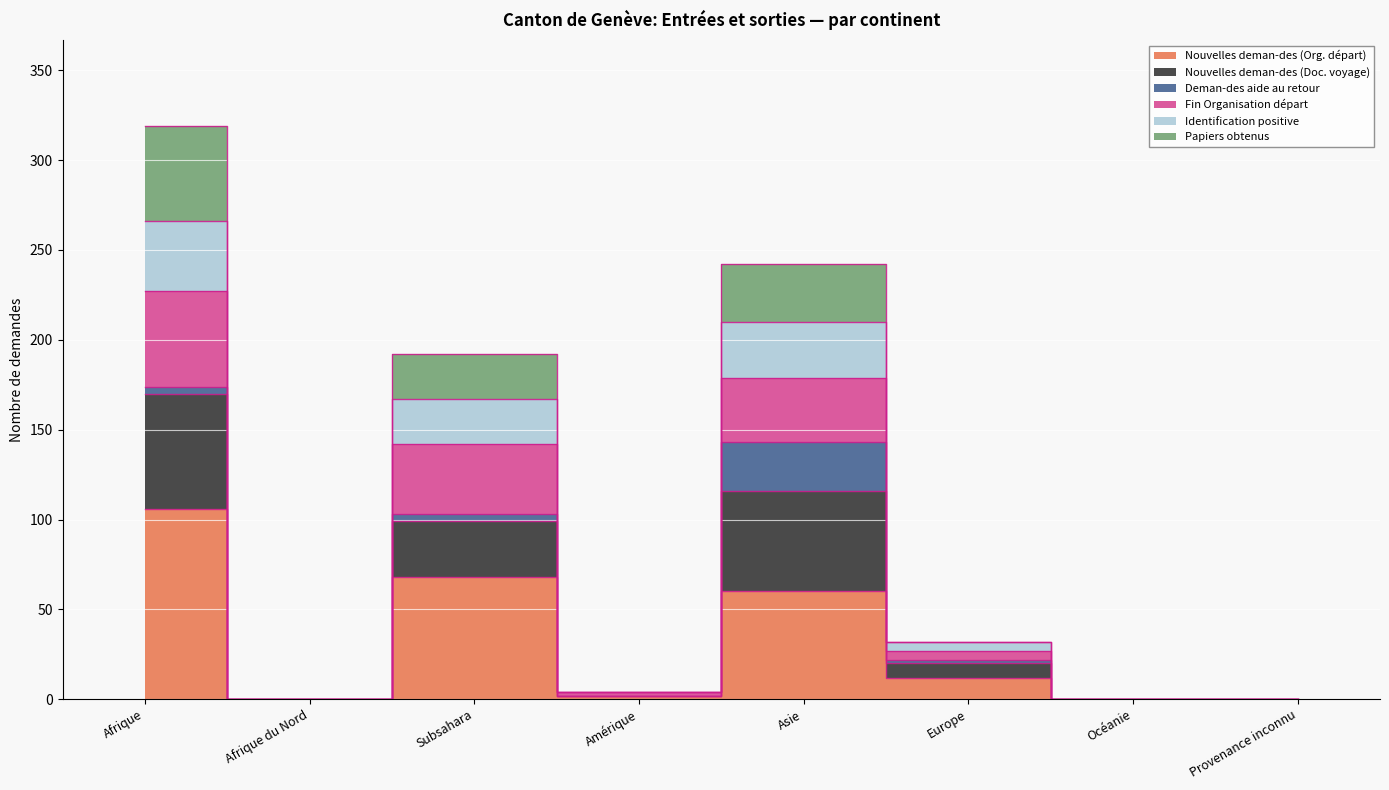

True or false: Fin Organisation départ and Nouvelles deman-des (Org. départ) cross at least once.

False